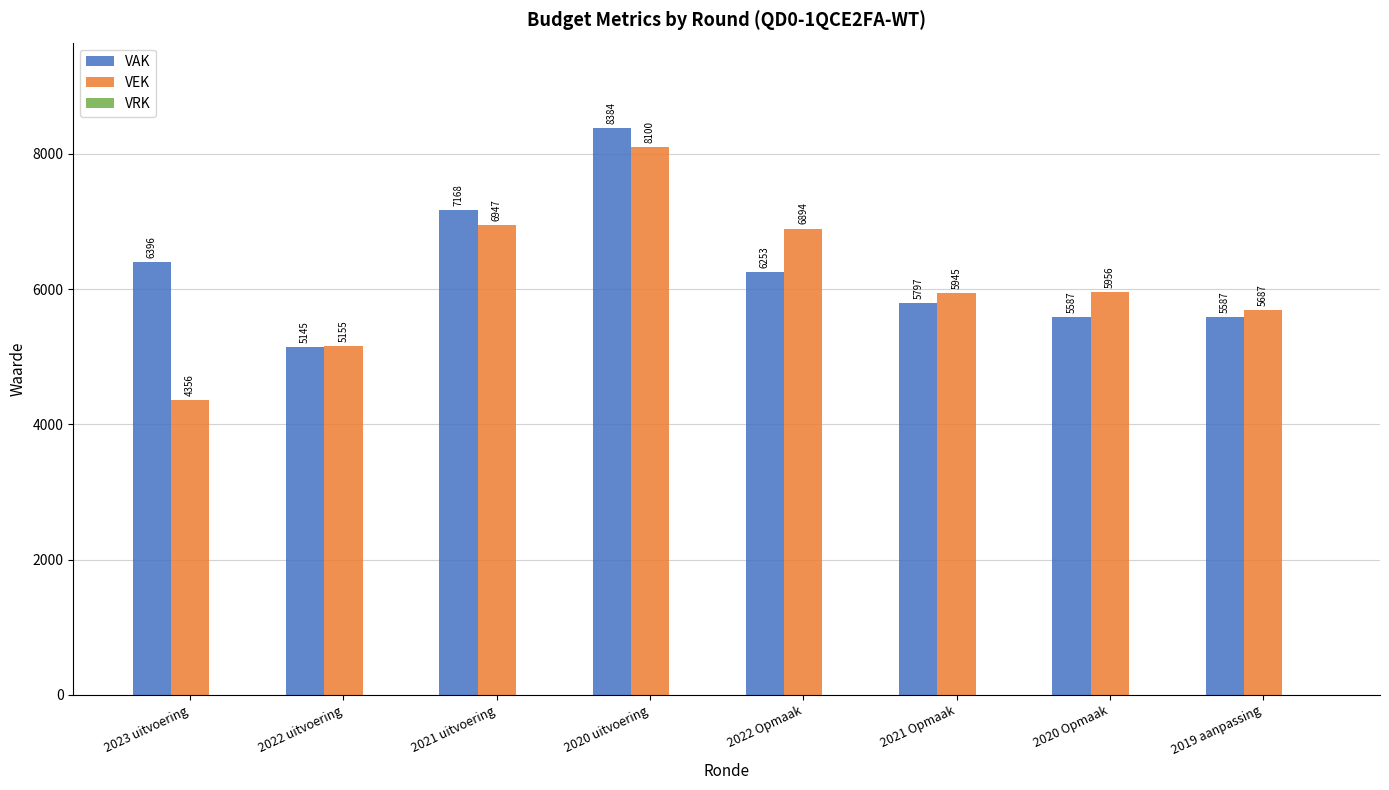

Rank the series by their maximum value, from highest to lowest.

VAK, VEK